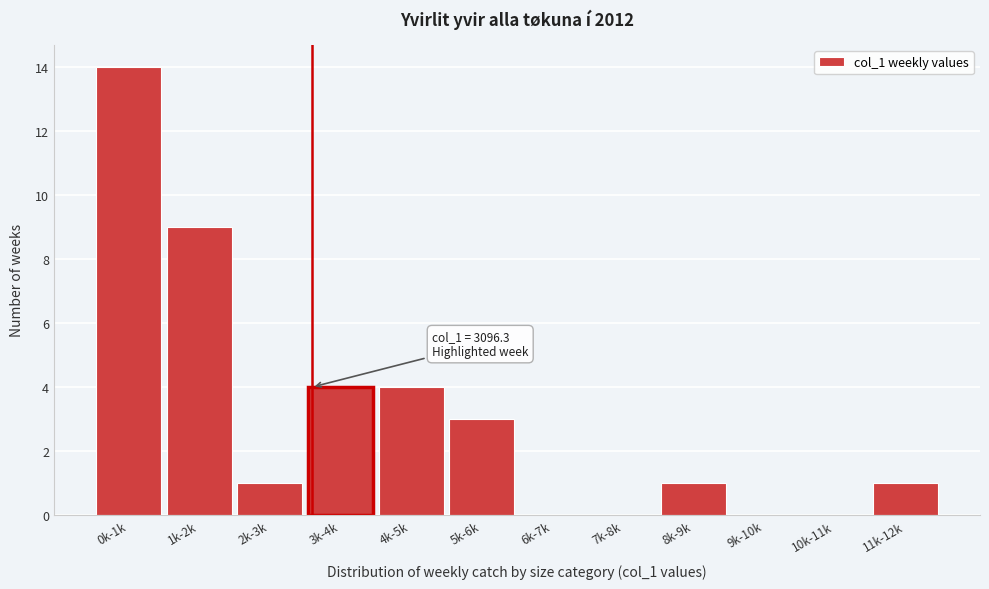

Reading left to right, what are all the values shown in this chart?

0k-1k=14	1k-2k=9	2k-3k=1	3k-4k=4	4k-5k=4	5k-6k=3	6k-7k=0	7k-8k=0	8k-9k=1	9k-10k=0	10k-11k=0	11k-12k=1